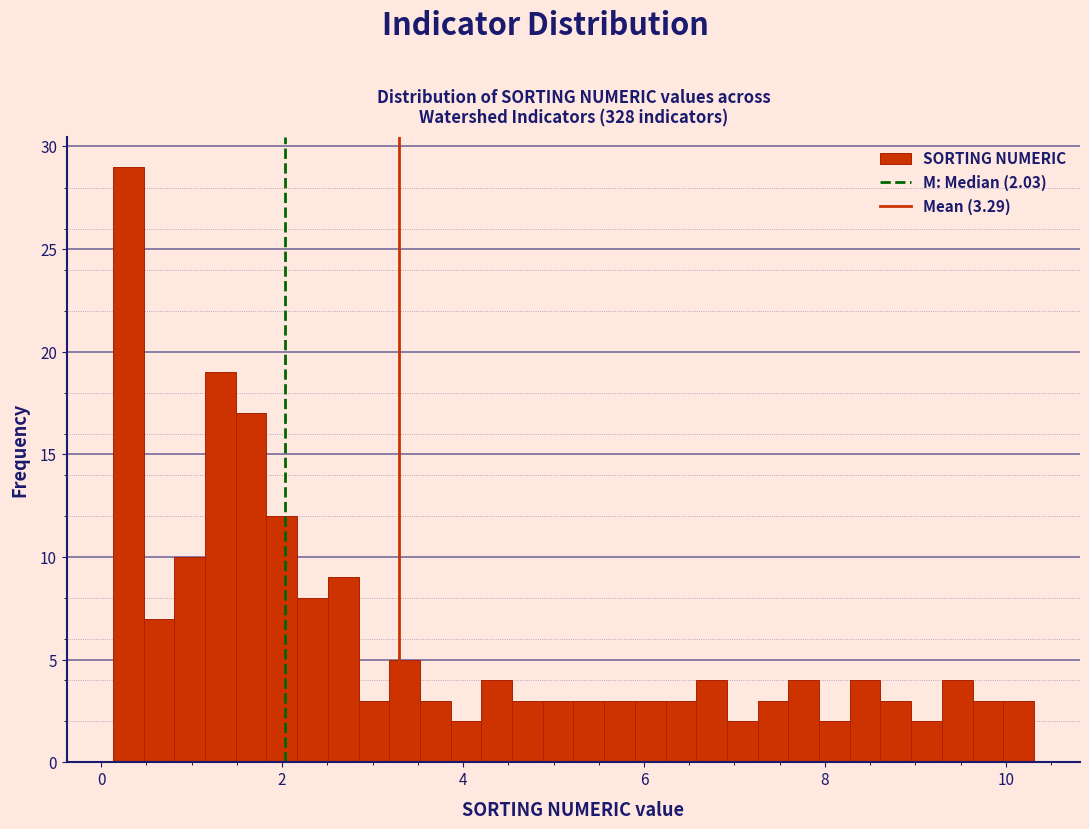

Read against the x-axis, roughly where is the centre of the tallest bar?

0.2